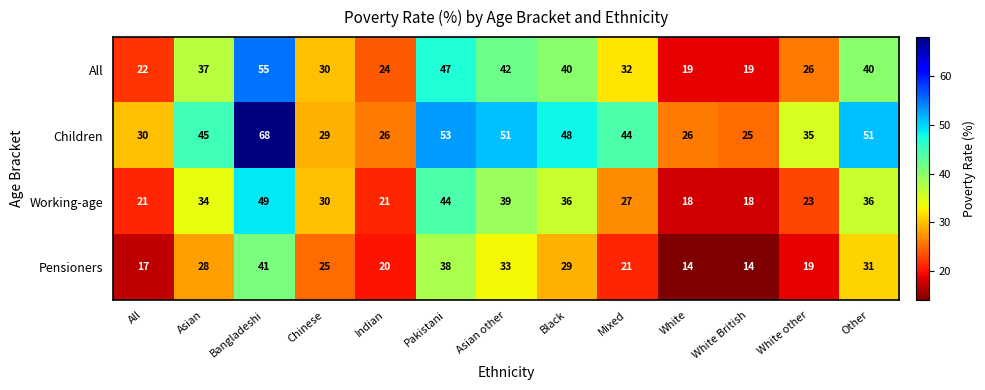

Which series has the largest total across all categories?

Children